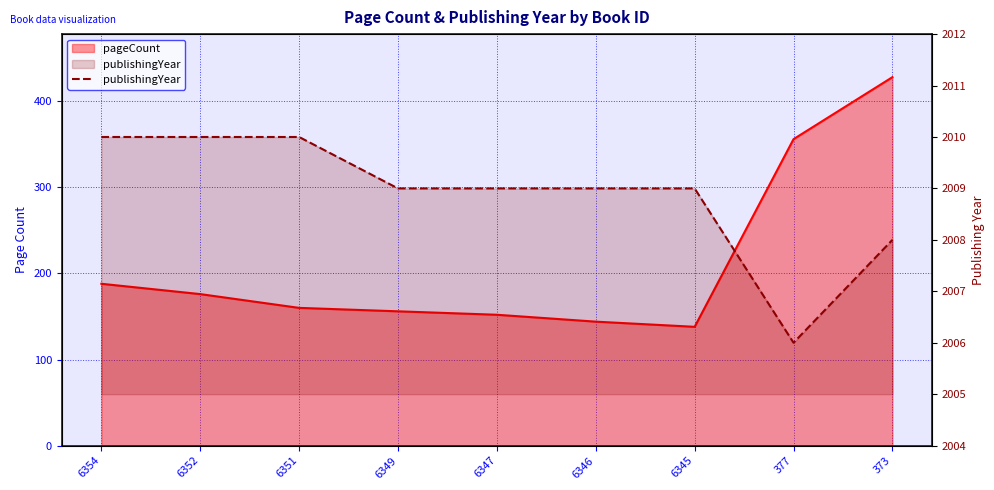

What is the greatest value displayed?

2010